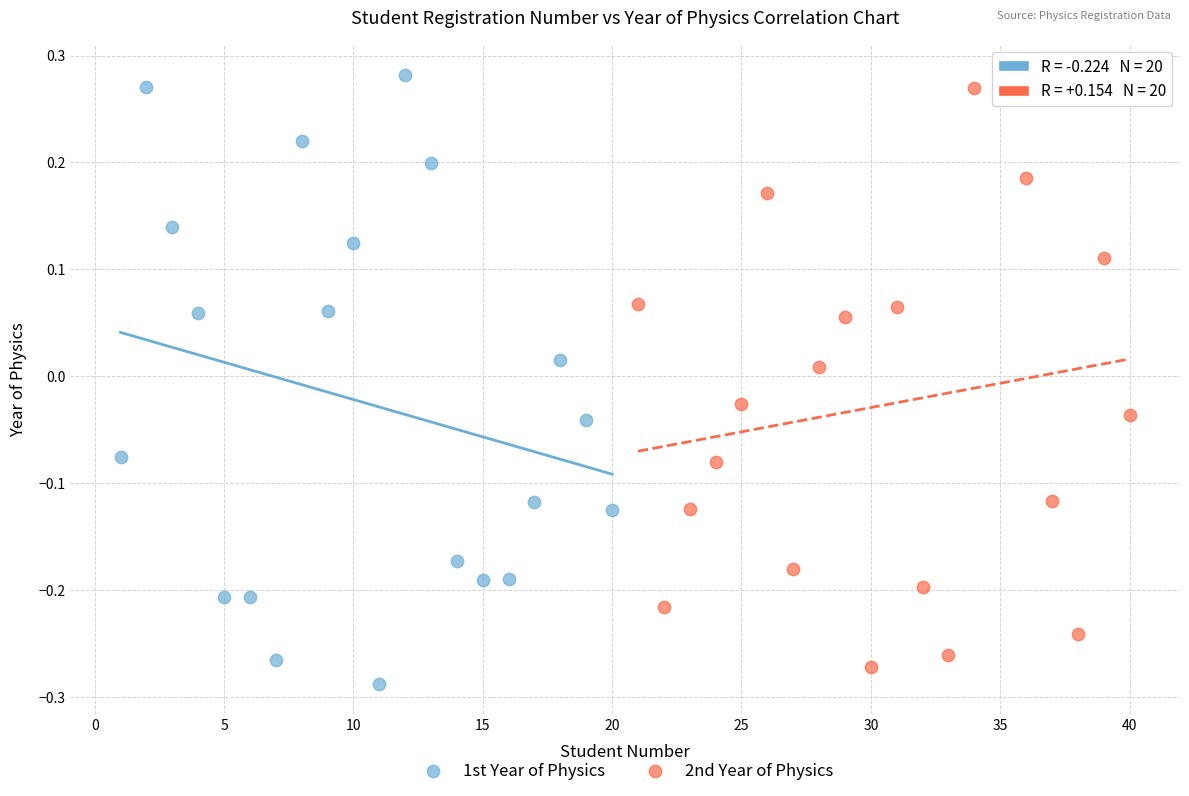

Which series has the widest spread of Y values?

1st Year of Physics